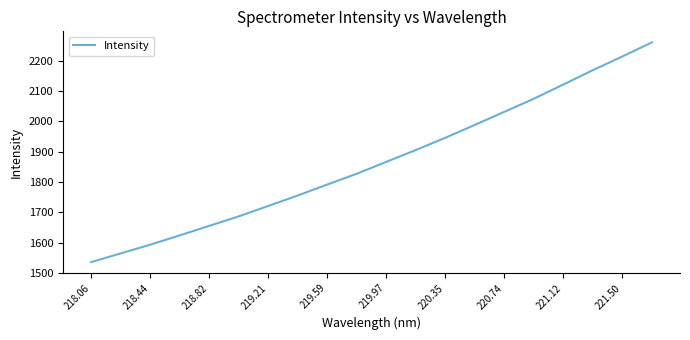

What is the smallest value displayed?

1535.9